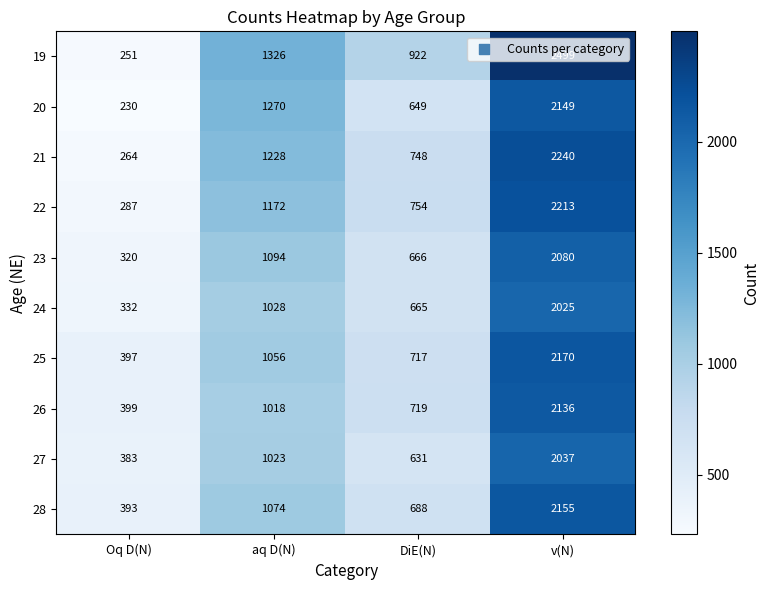

Is it true that 26 equals 2136 at v(N)?

True